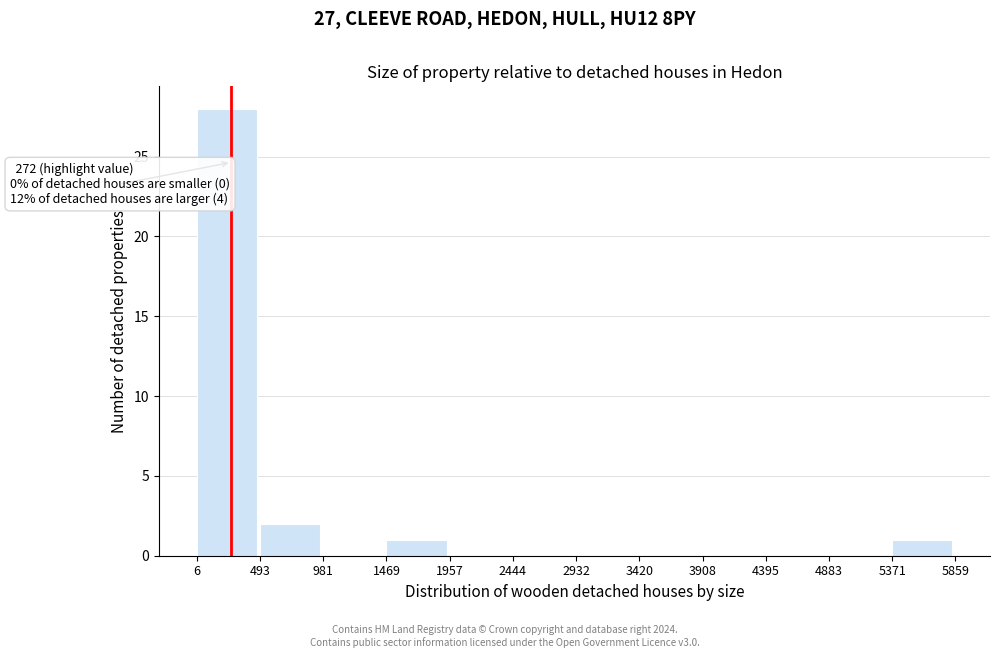

Which range on the x-axis has the tallest bar?

6 to 493